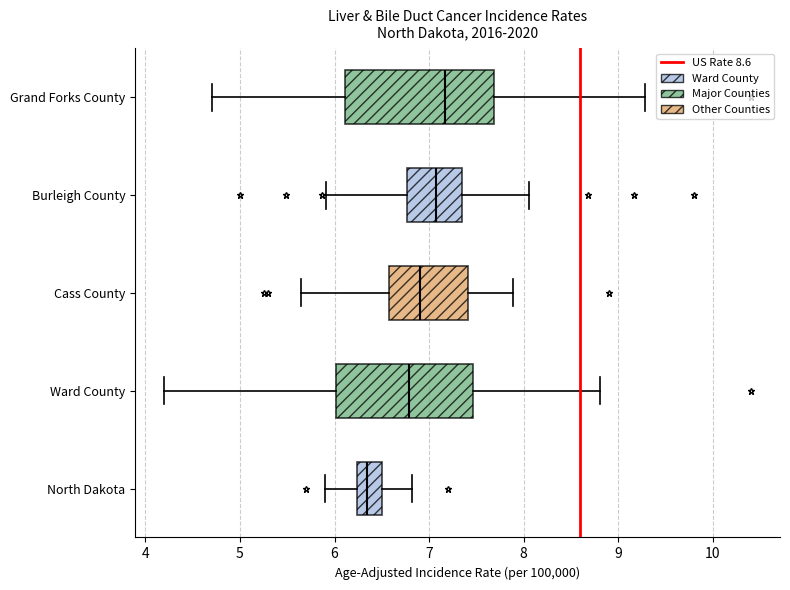

Reading bottom to top, read every box against the x-axis: the position of its median line, the range the box covers, and the ends of its whiskers. The values are not printed on the chart, so give them approximately, as read against the axis.

North Dakota: median 6.3, box 6.2 to 6.5, whiskers 5.9 to 6.8
Ward County: median 6.8, box 6.0 to 7.5, whiskers 4.2 to 8.8
Cass County: median 6.9, box 6.6 to 7.4, whiskers 5.6 to 7.9
Burleigh County: median 7.1, box 6.8 to 7.3, whiskers 5.9 to 8.1
Grand Forks County: median 7.2, box 6.1 to 7.7, whiskers 4.7 to 9.3